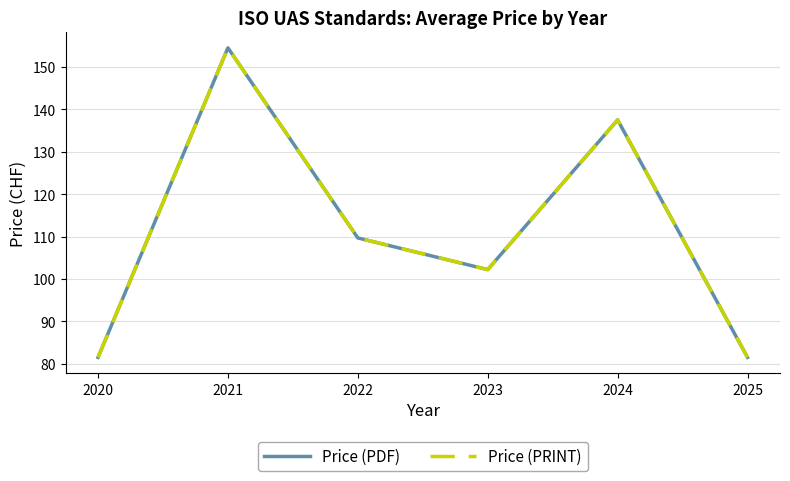

Does the chart have visible grid lines?

Yes